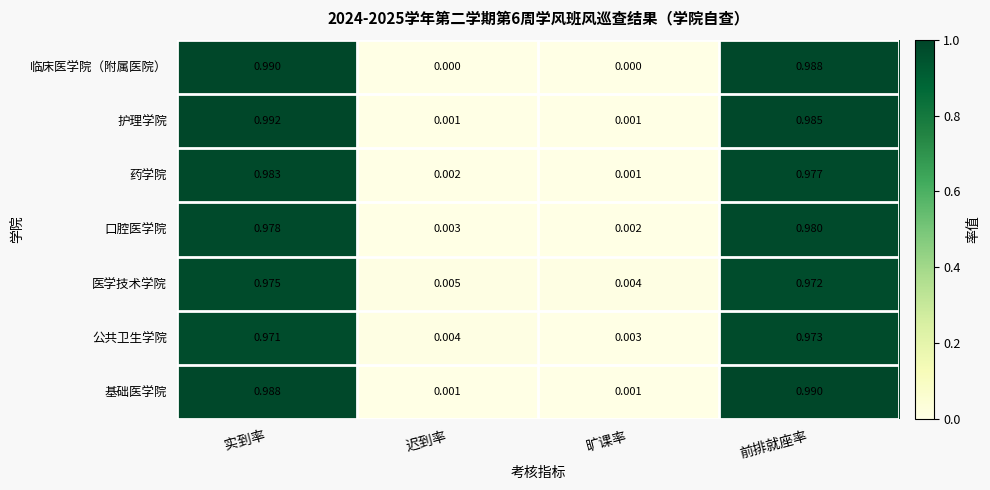

Which category has the lowest value in the 药学院 series?

旷课率